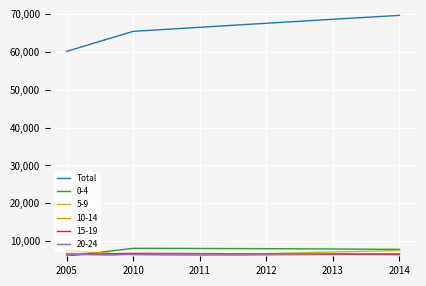

The value of 20-24 at 2013 is 3851. True or false?

False